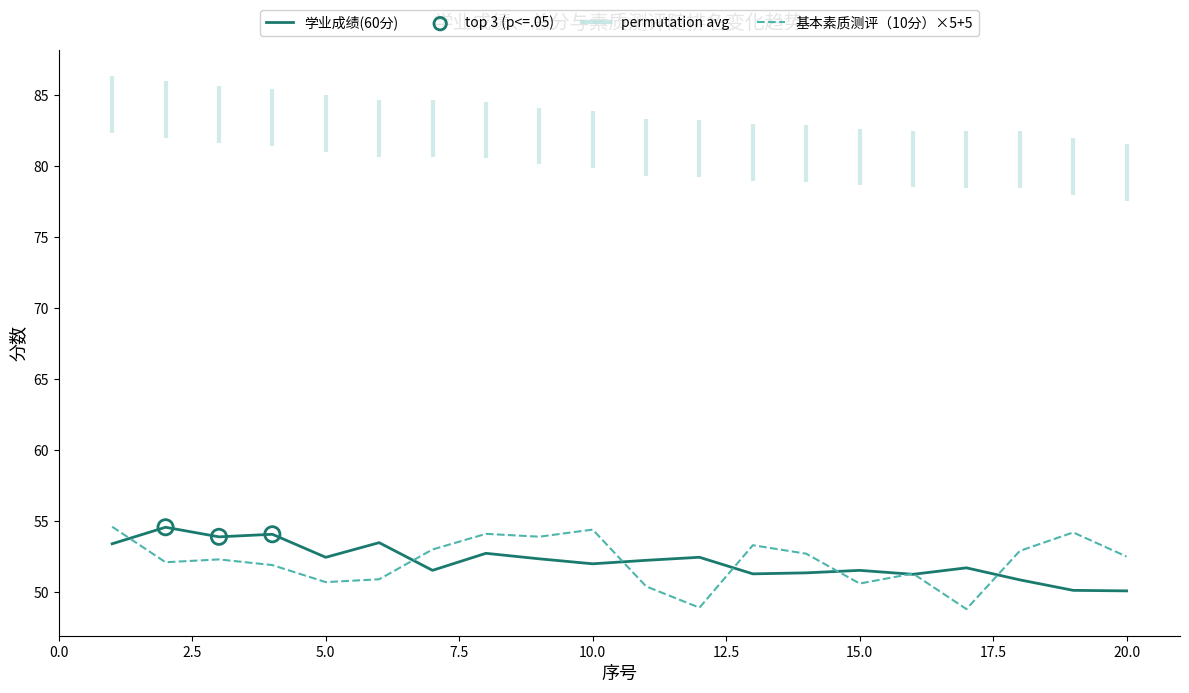

Which series reaches the minimum Y coordinate?

基本素质测评（10分）